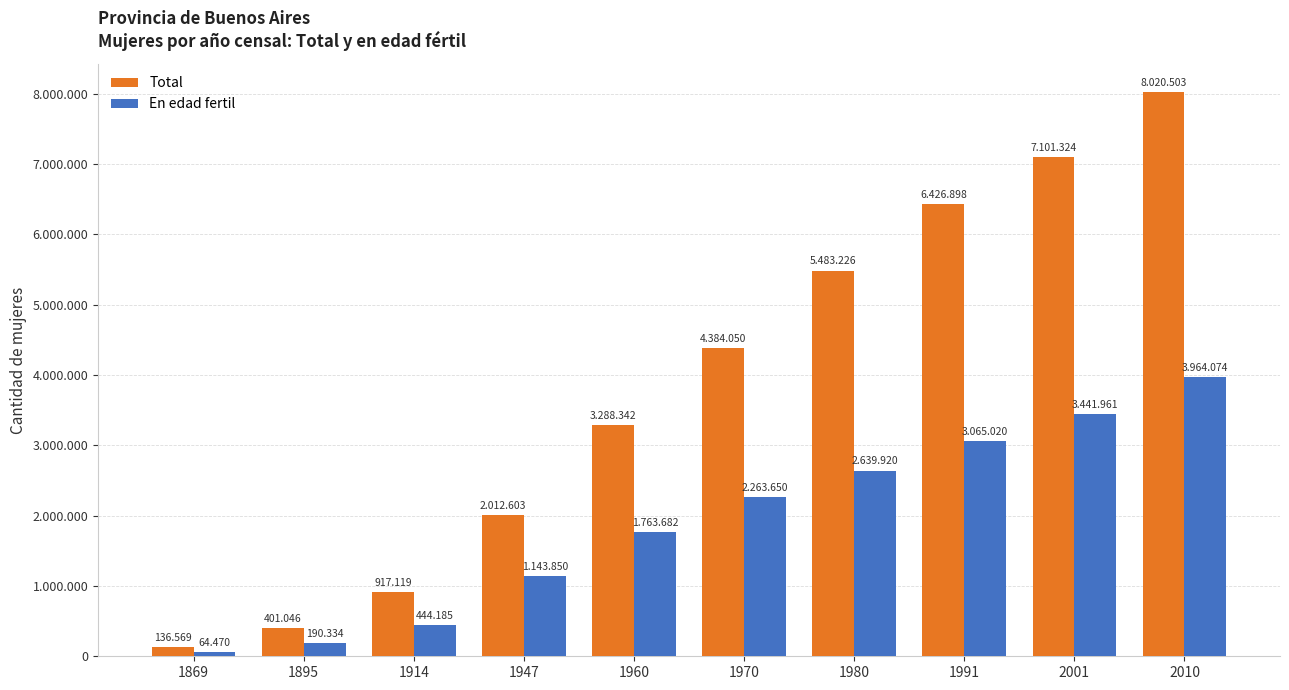

Reading left to right, list all the values displayed in this chart.

Total: 1869=136569	1895=401046	1914=917119	1947=2012603	1960=3288342	1970=4384050	1980=5483226	1991=6426898	2001=7101324	2010=8020503
En edad fertil: 1869=64470	1895=190334	1914=444185	1947=1143850	1960=1763682	1970=2263650	1980=2639920	1991=3065020	2001=3441961	2010=3964074